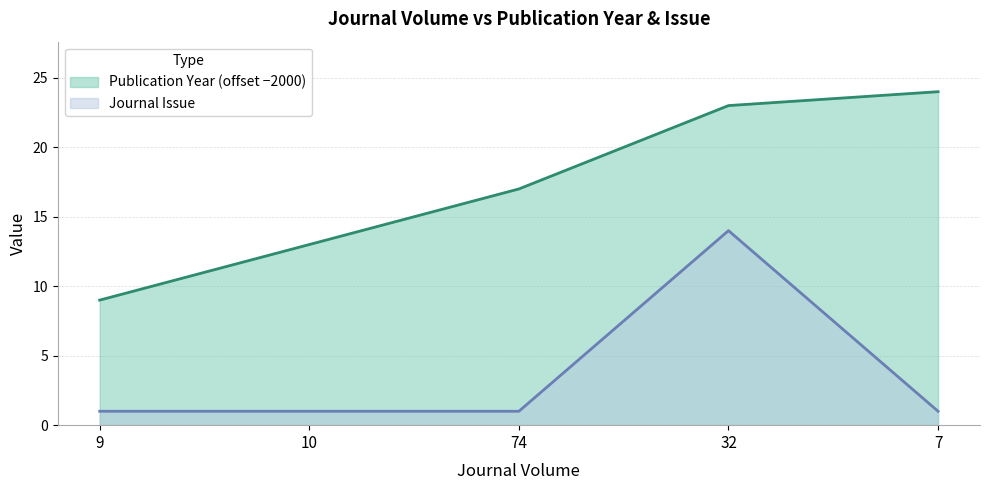

What is the label of the 2nd point from the right?

32